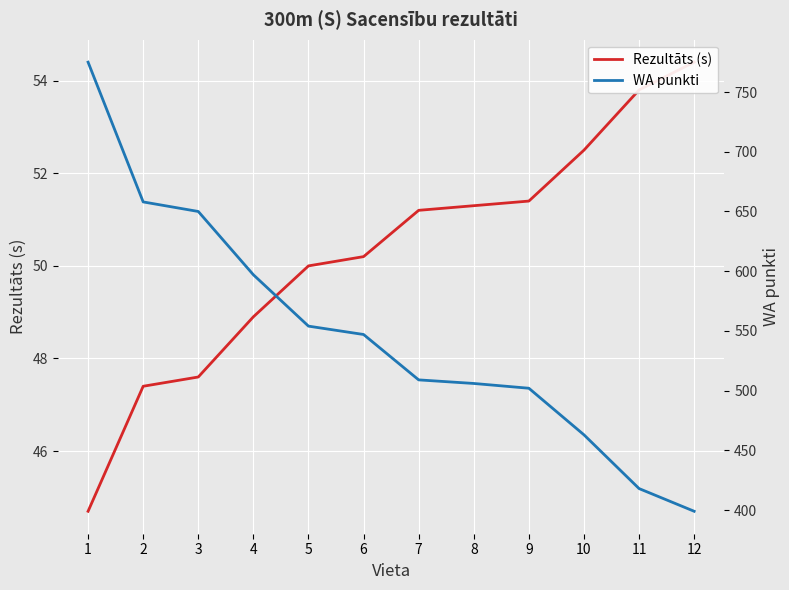

At which label does Rezultāts (s) first exceed 51?

7